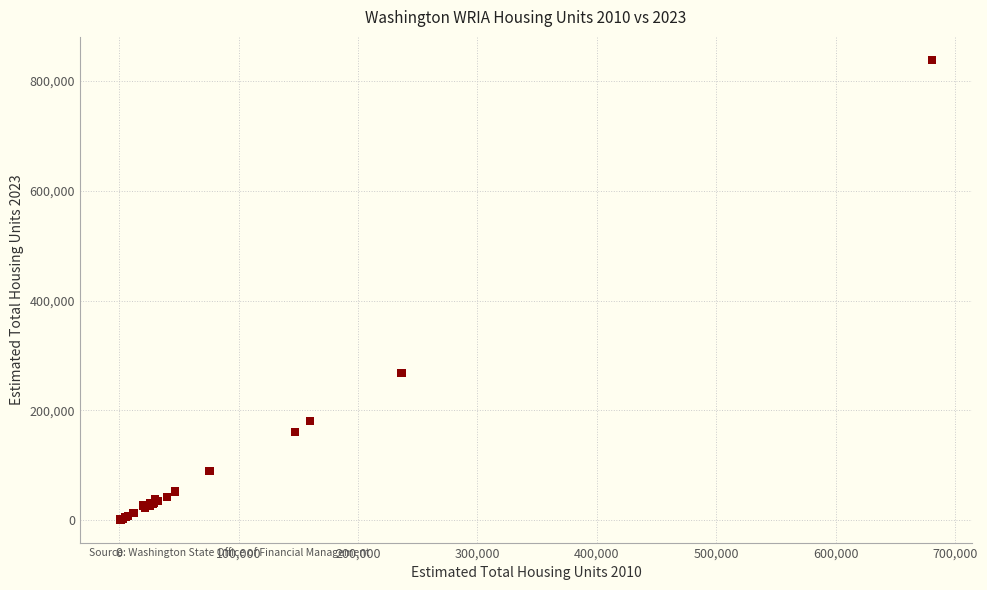

What Y value in the scatter plot is closest to 419926?

268673.8